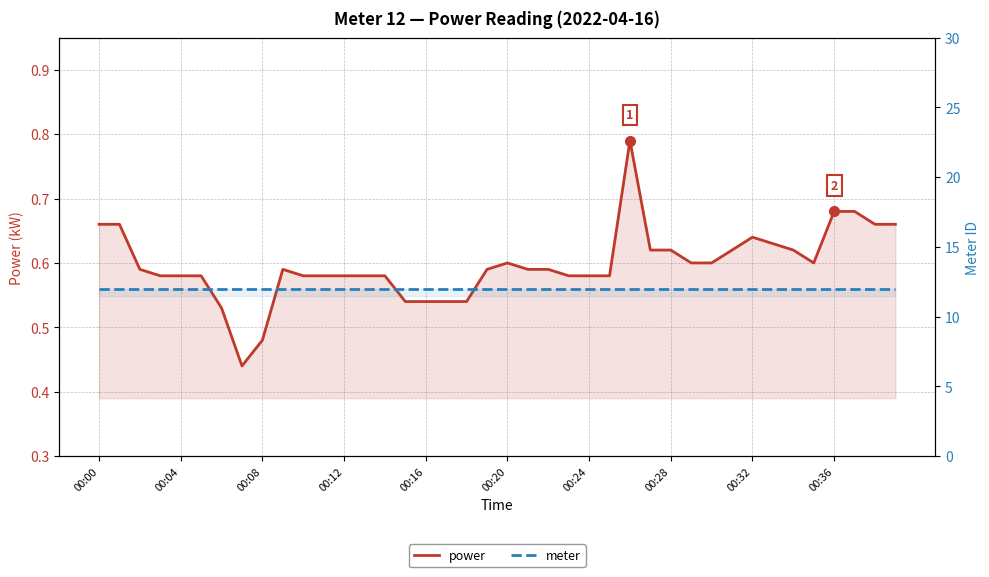

At 00:20, list the series in order from smallest to largest.

power, meter